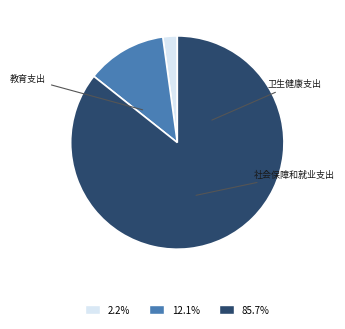

What is the largest slice in the pie chart?

卫生健康支出